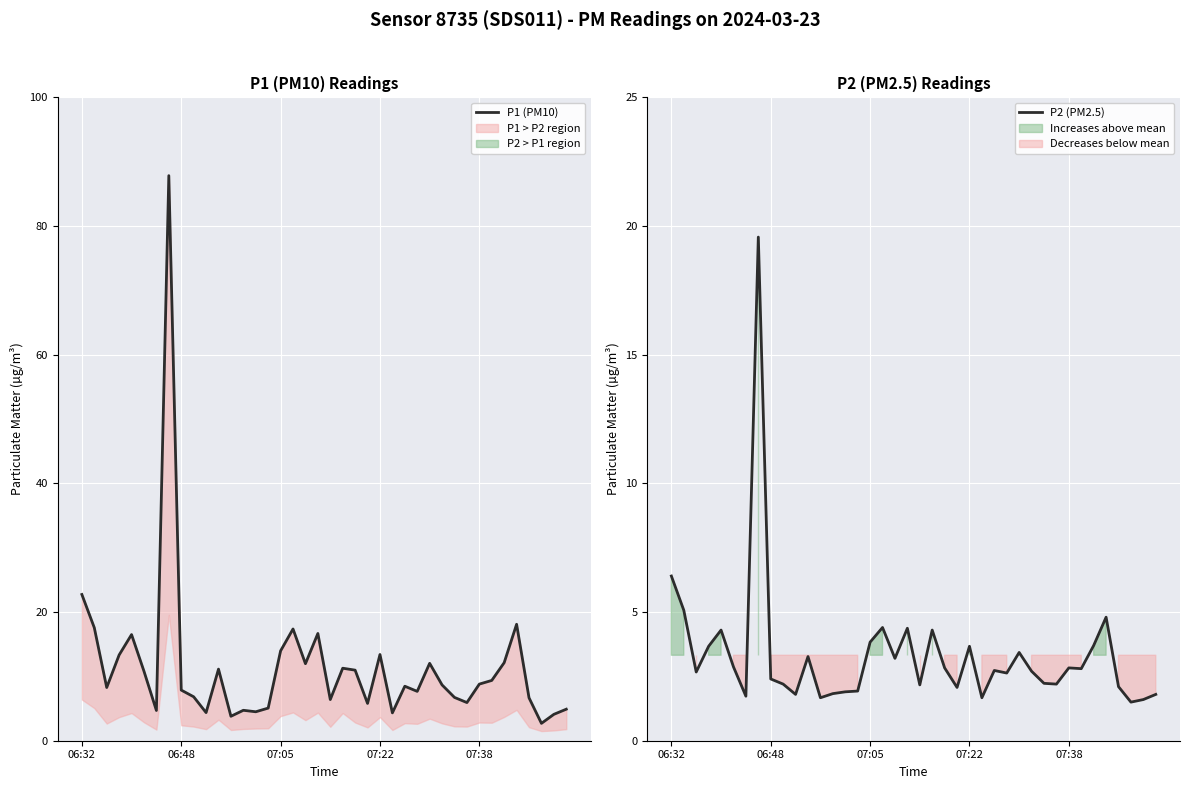

Is it true that P2 (PM2.5) equals 3.8 at 07:05?

True